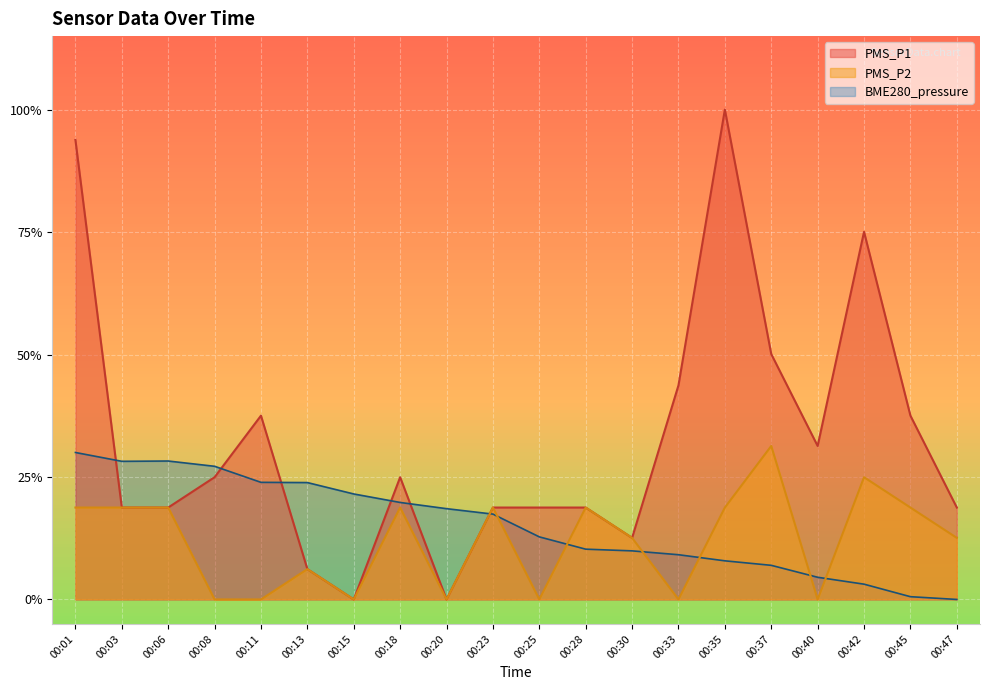

At which category does PMS_P1 reach its first local valley?

00:15